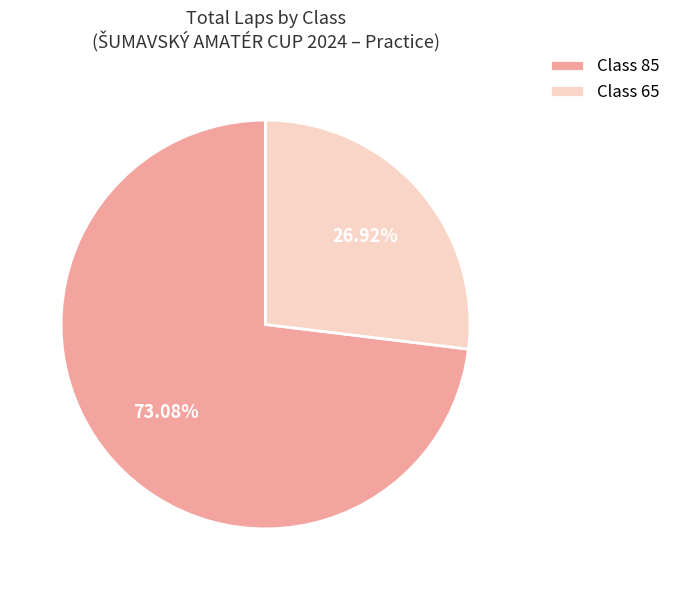

To the nearest percent, what is the difference between the largest and smallest slice percentages?

46%